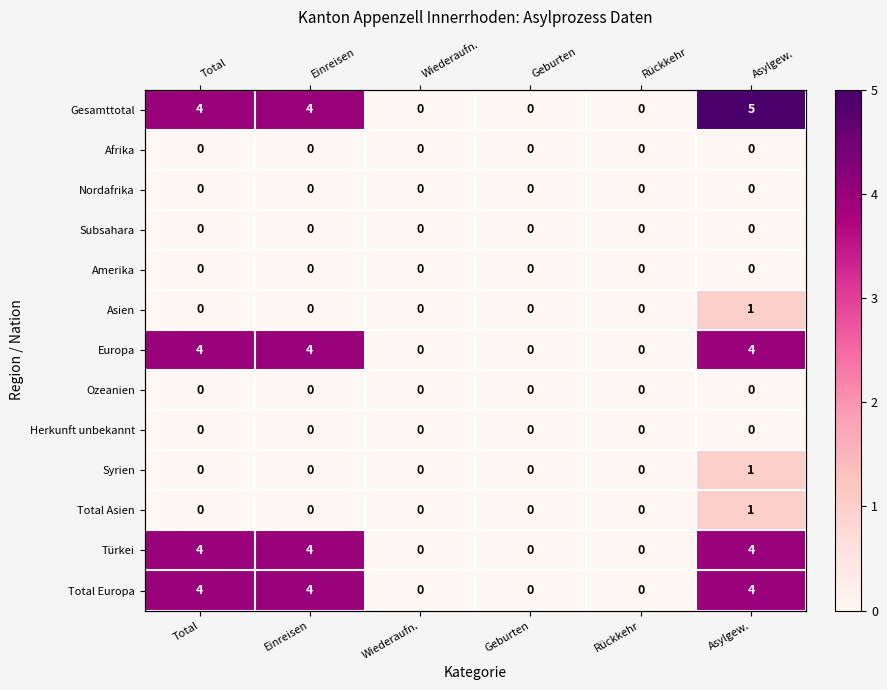

At which label does Subsahara reach its minimum?

Total